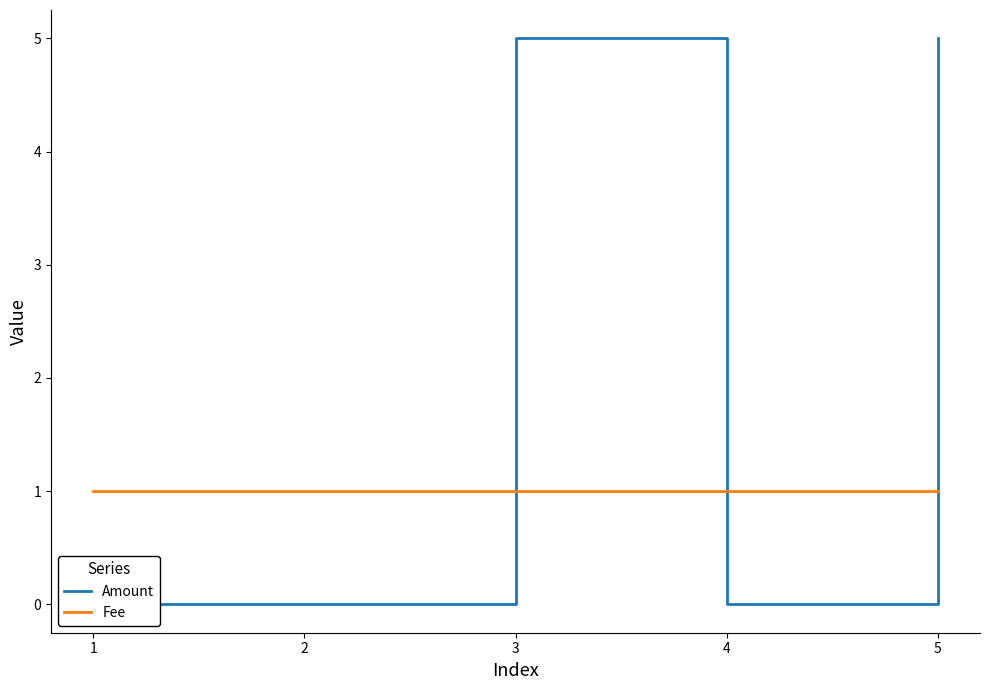

Reading left to right, list all the values displayed in this chart.

Amount: 1=0	2=0	3=5	4=0	5=5
Fee: 1=1	2=1	3=1	4=1	5=1